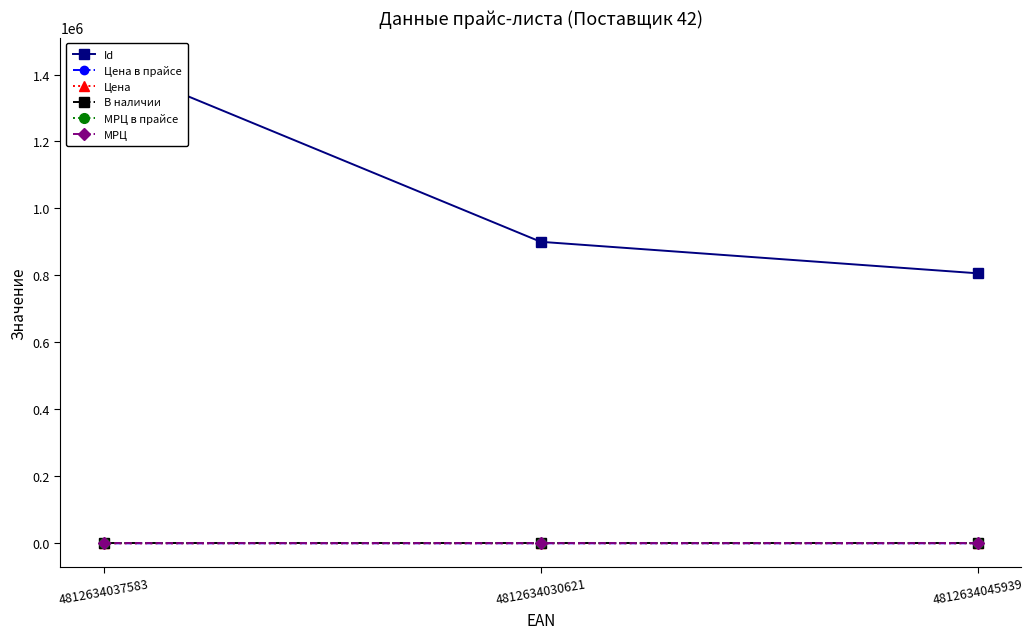

What is the difference between the highest and lowest values at 4812634045939?

806424.0